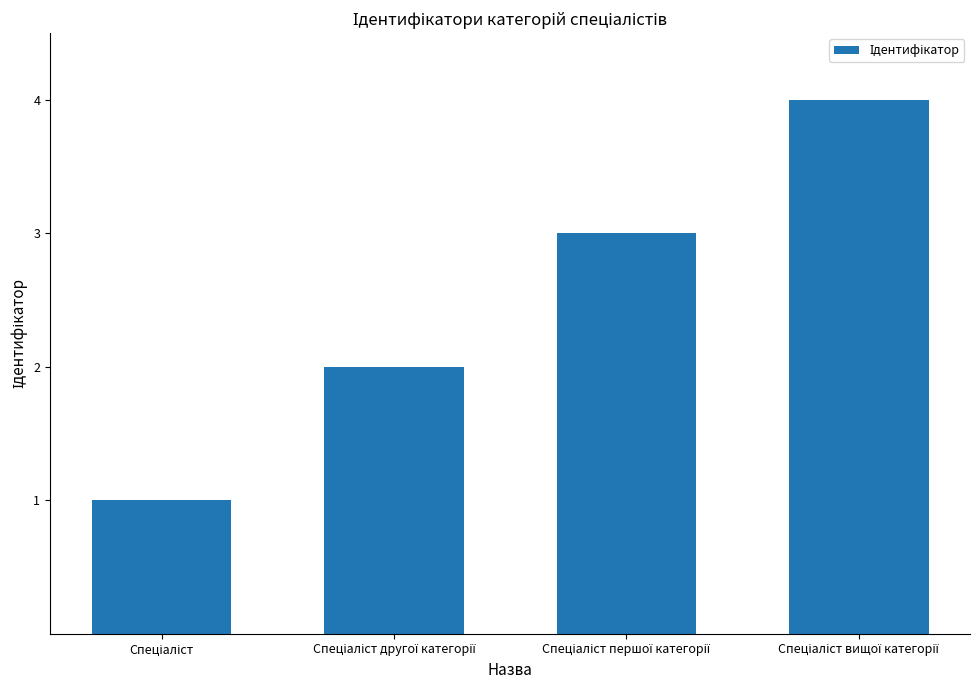

What is the greatest value displayed?

4